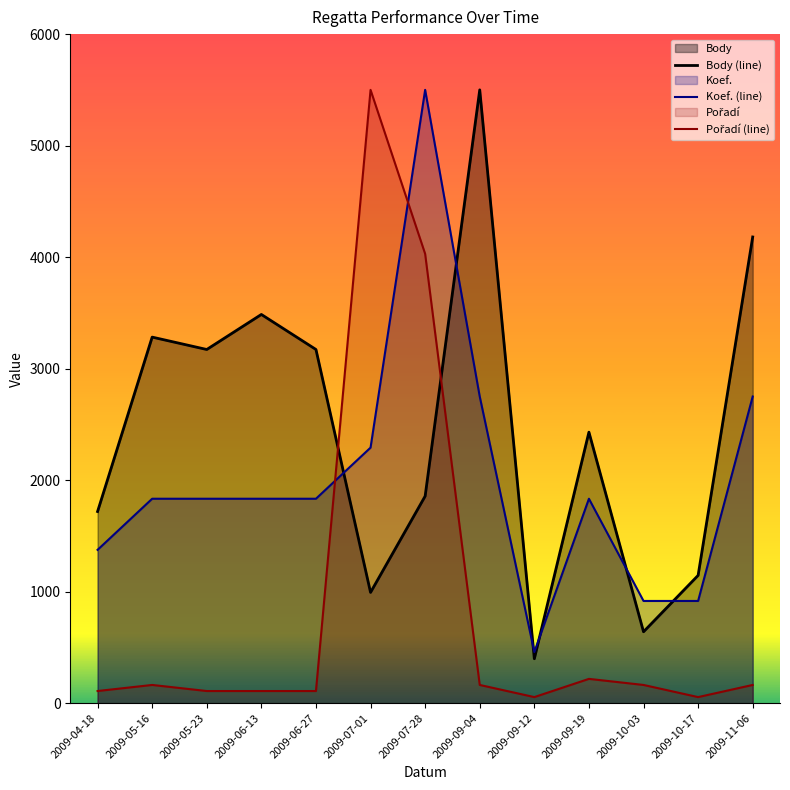

After their last crossing, which series has the higher values: Body (line) or Koef. (line)?

Body (line)